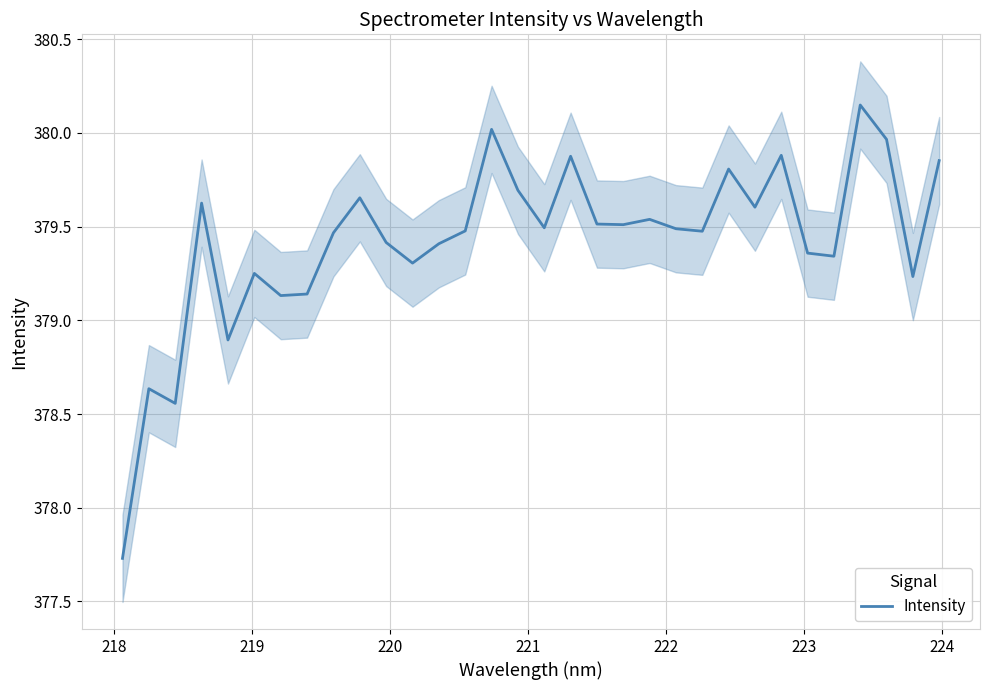

How many interior local valleys (lower than both neighbors) does the data have?

10